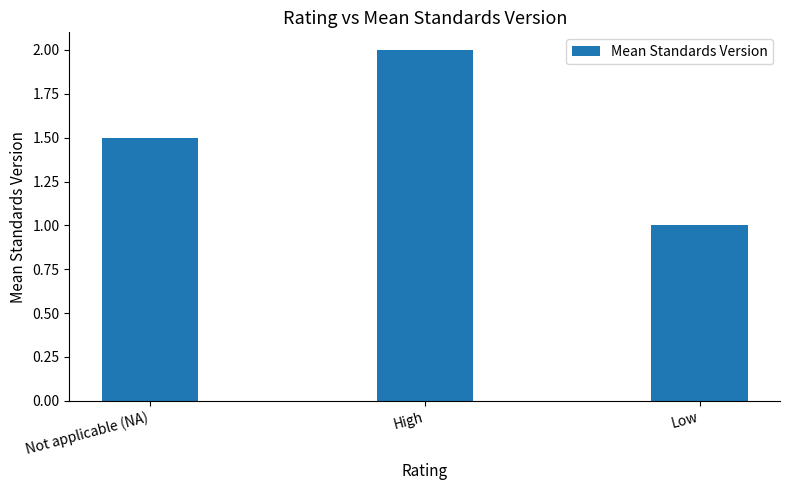

Between Not applicable (NA) and Low, which is larger?

Not applicable (NA)